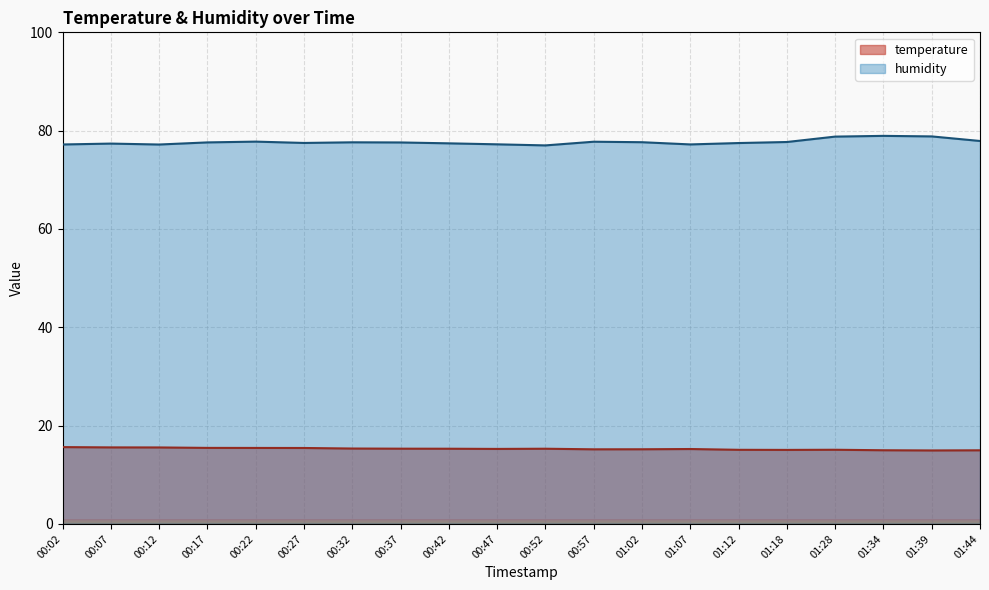

Which series has the largest range (max minus min)?

humidity